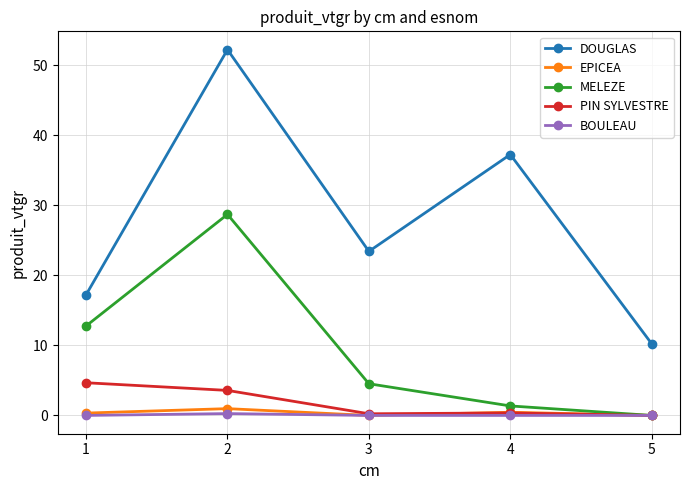

Is the value of MELEZE at 5 greater than the value of PIN SYLVESTRE at 1?

No